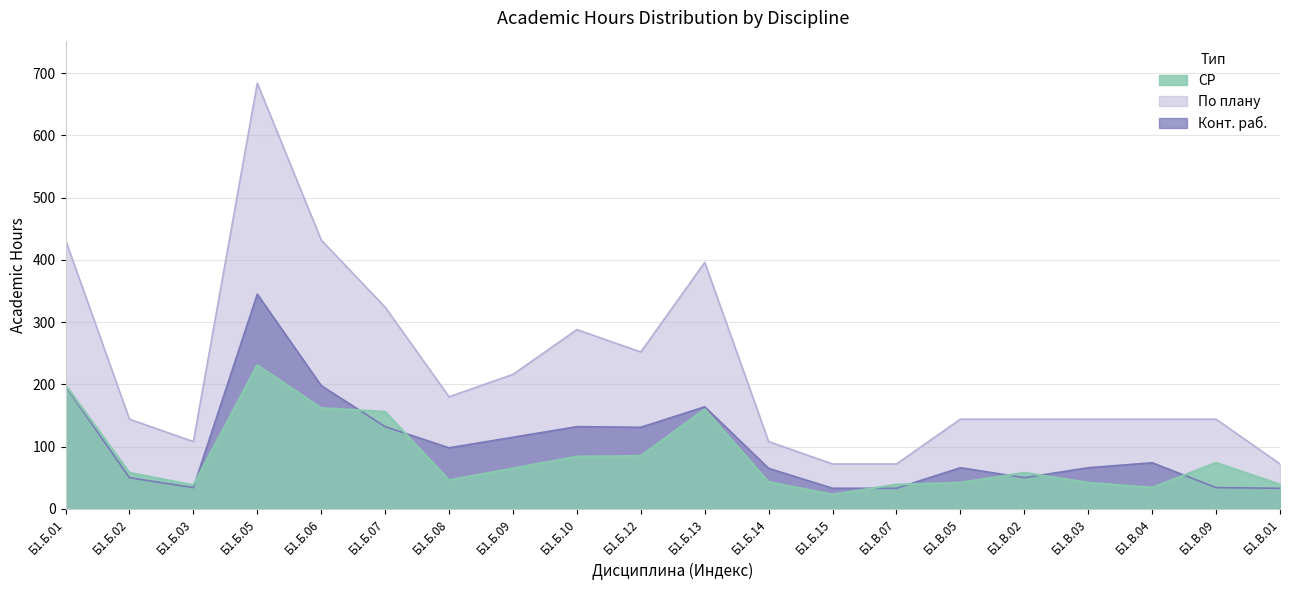

What is the spread (max minus min) of values at Б1.Б.10?

204